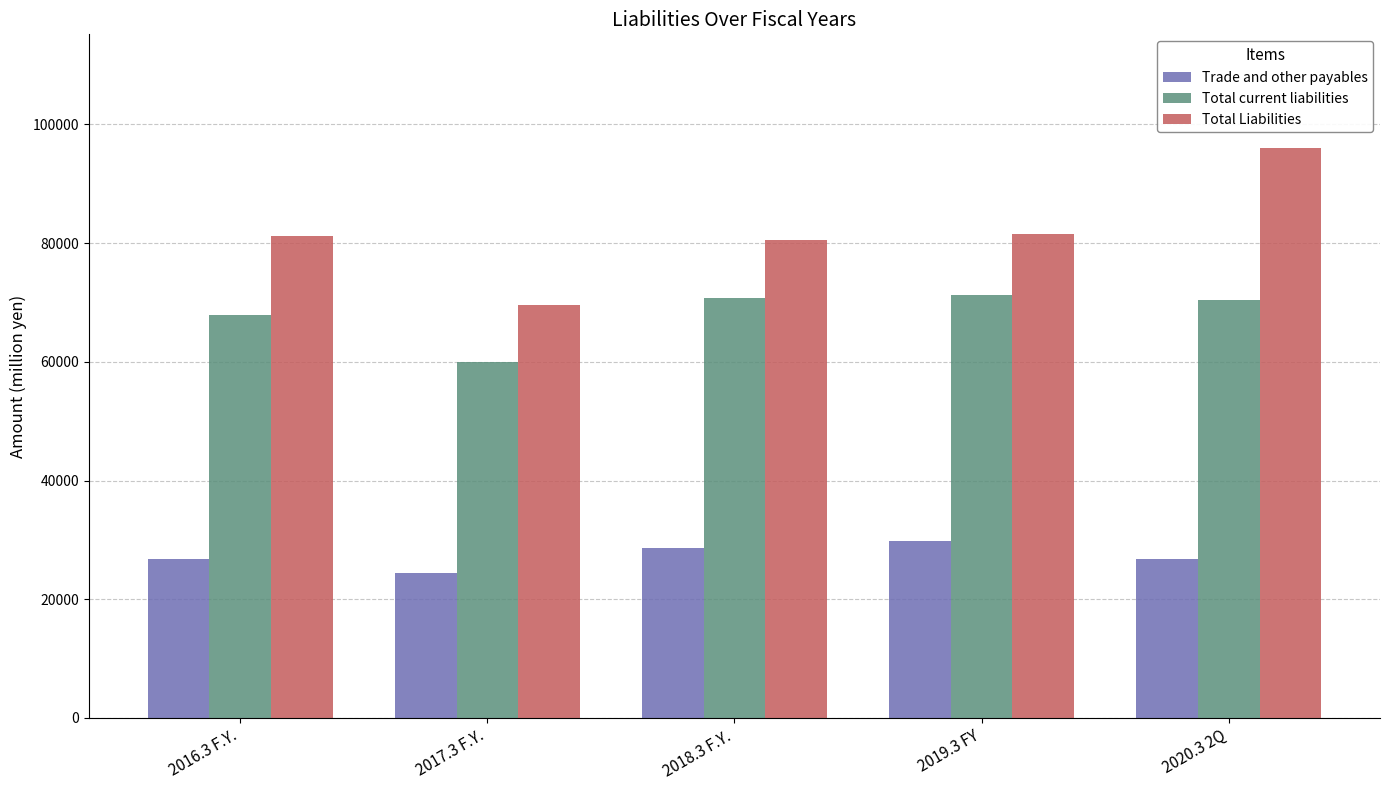

At which label does Trade and other payables reach its minimum?

2017.3 F.Y.